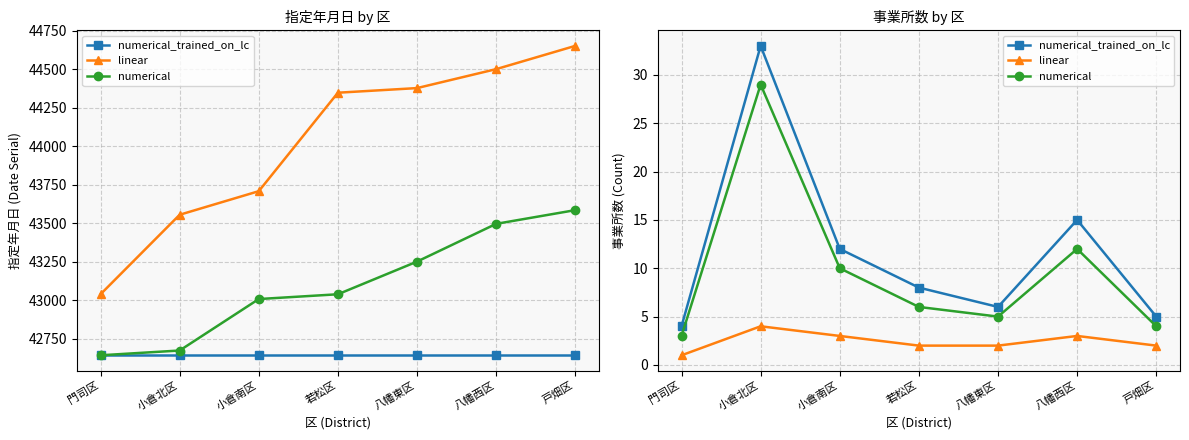

How many interior local peaks does the linear series have?

2